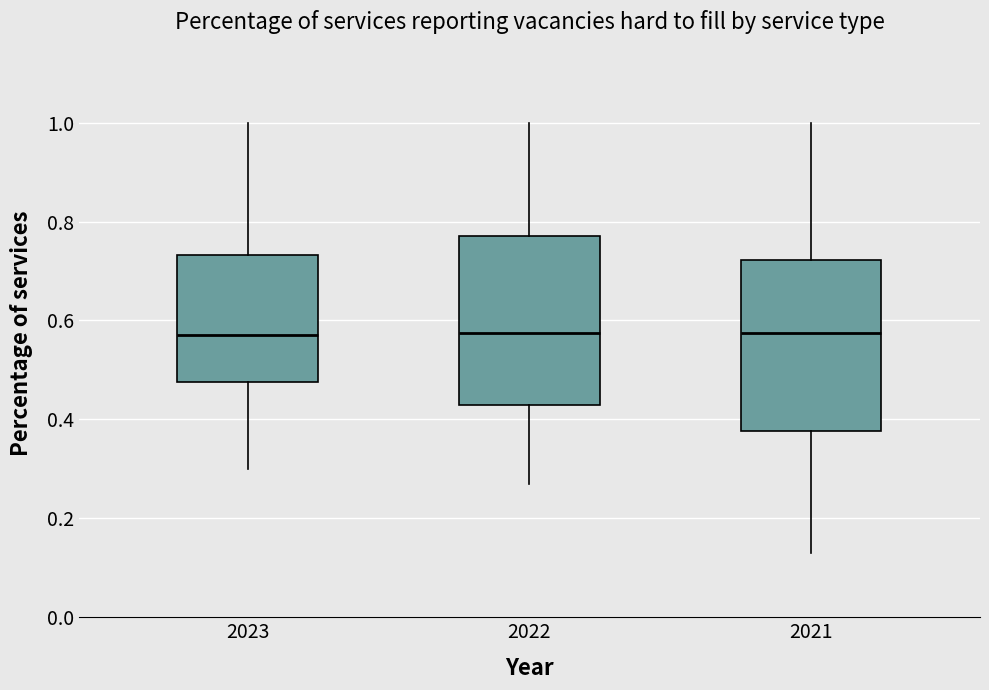

Reading left to right, transcribe this box plot: for each box, give where its median line is, the range the box spans, and where its two whiskers end, as read against the y-axis. The values are not printed on the chart, so give them approximately, as read against the axis.

2023: median 0.58, box 0.48 to 0.74, whiskers 0.30 to 1.00
2022: median 0.58, box 0.44 to 0.78, whiskers 0.28 to 1.00
2021: median 0.58, box 0.38 to 0.72, whiskers 0.14 to 1.00